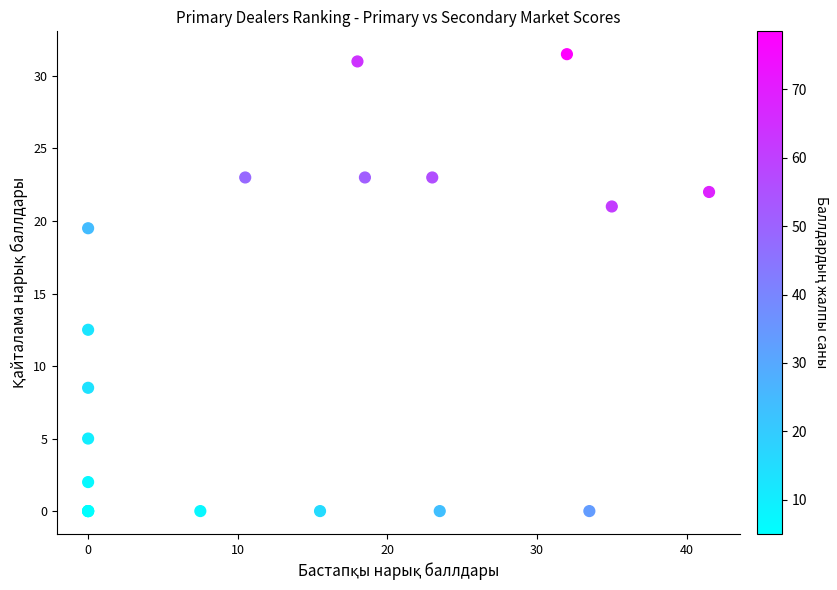

What Y value in the scatter plot is closest to 15?

12.5